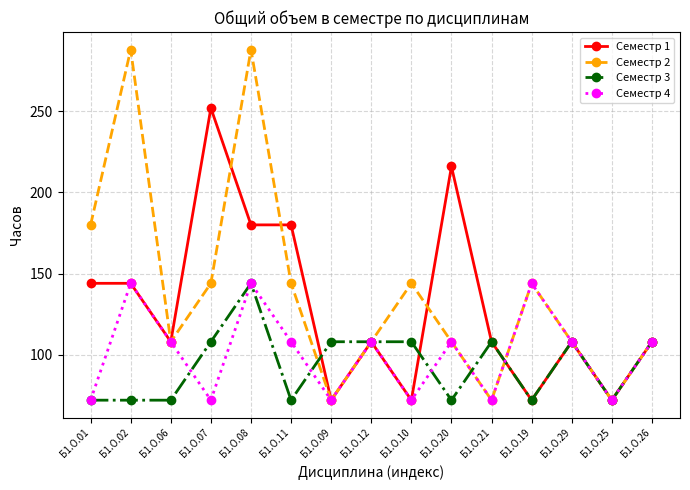

At how many categories does at least one series exceed 247?

3